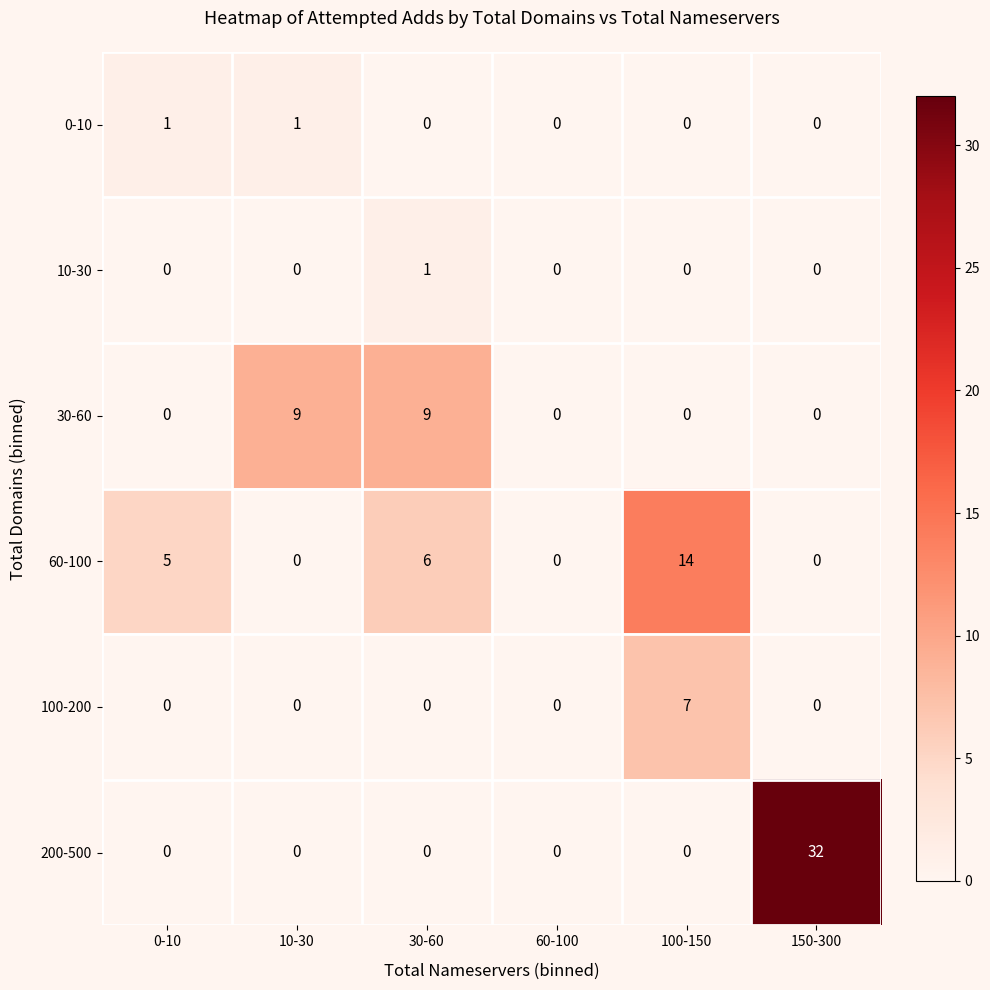

Between 0-10 and 150-300, which series saw the biggest shift?

200-500